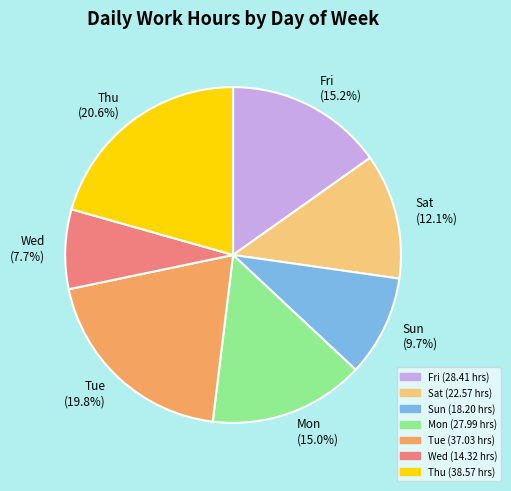

Which has a higher value, Tue (19.8%) or Mon (15.0%)?

Tue (19.8%)